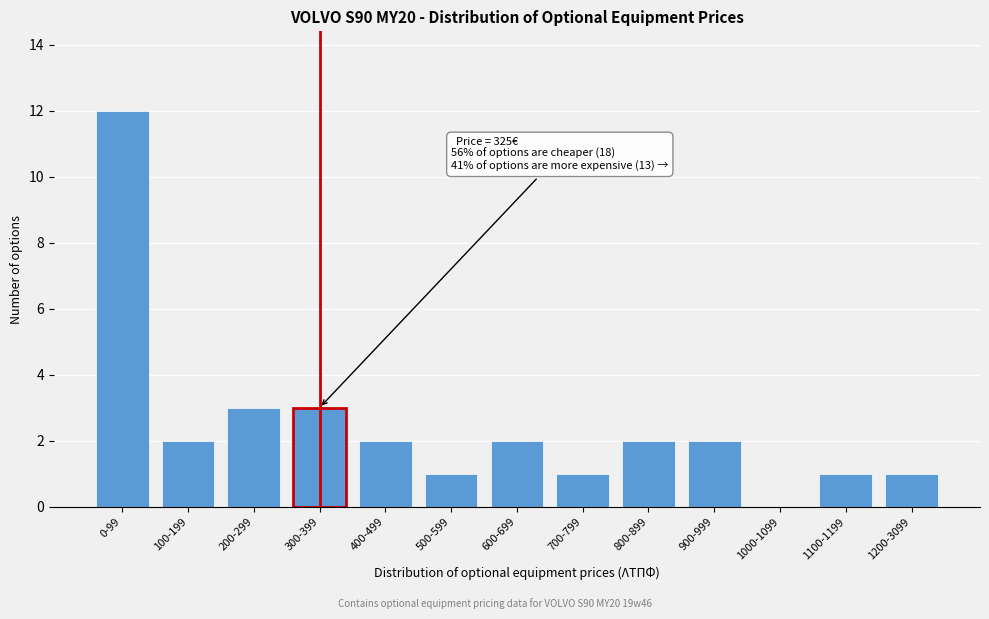

Reading right to left, transcribe all the data shown in this chart.

1200-3099=1	1100-1199=1	1000-1099=0	900-999=2	800-899=2	700-799=1	600-699=2	500-599=1	400-499=2	300-399=3	200-299=3	100-199=2	0-99=12